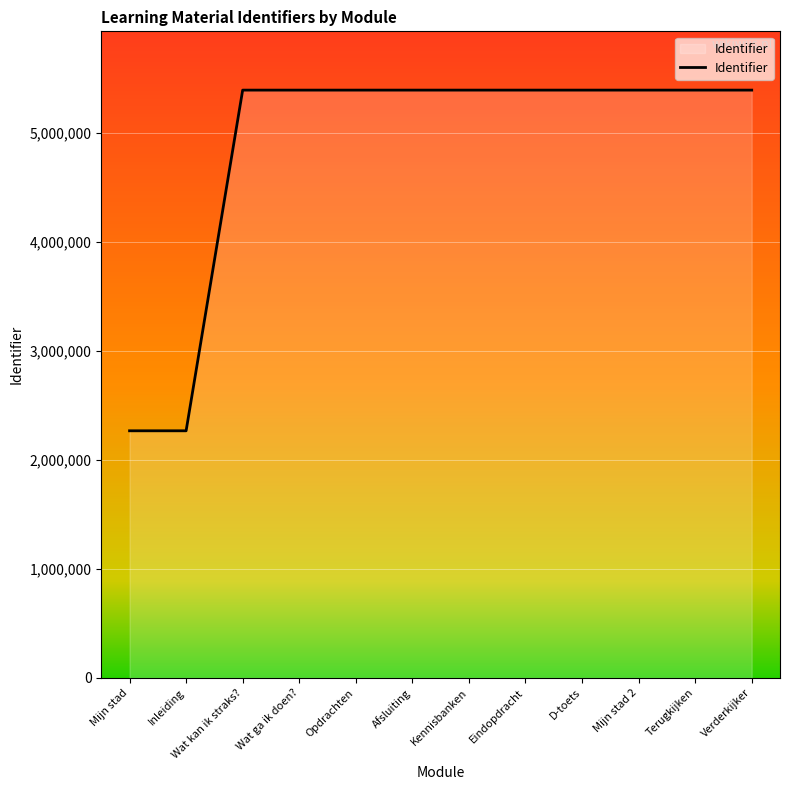

The chart shows a value of 5390108 at Wat kan ik straks?. True or false?

True